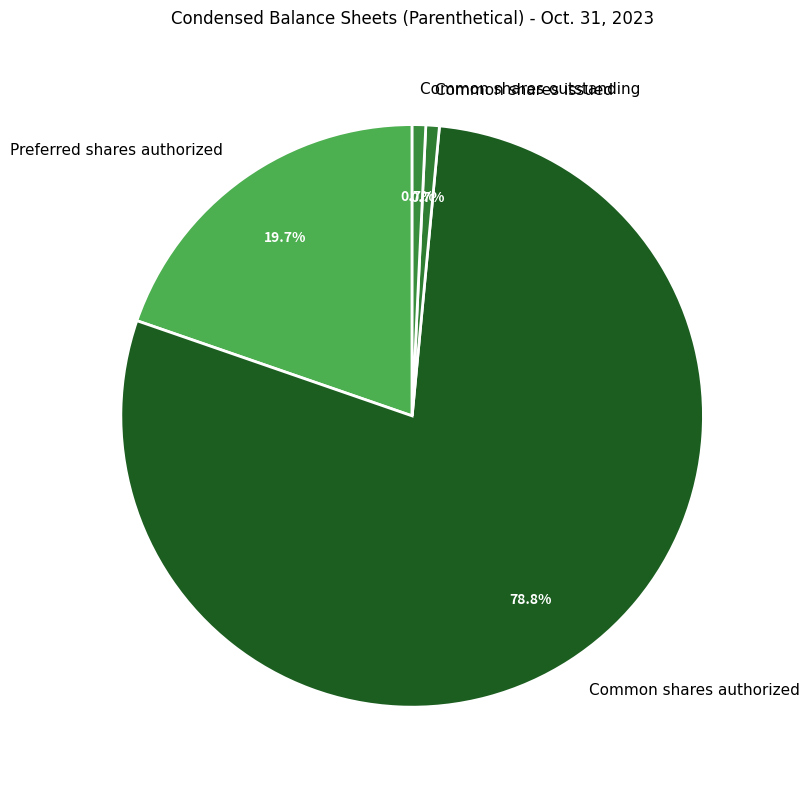

How many slices are in this pie chart?

4